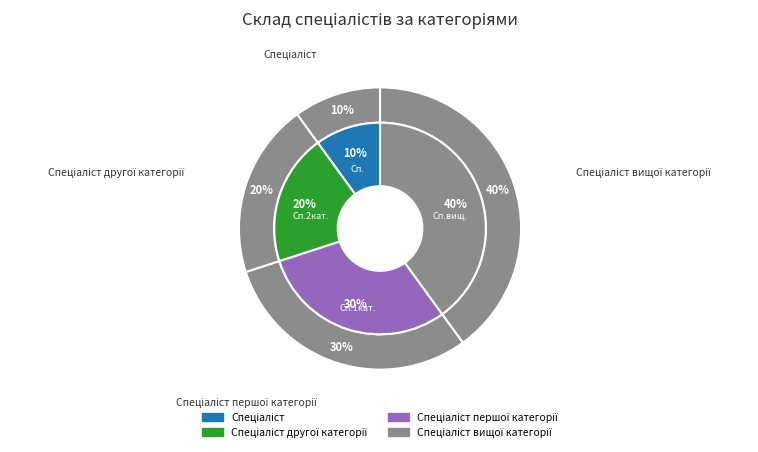

True or false: Спеціаліст першої категорії accounts for 16% of the total.

False